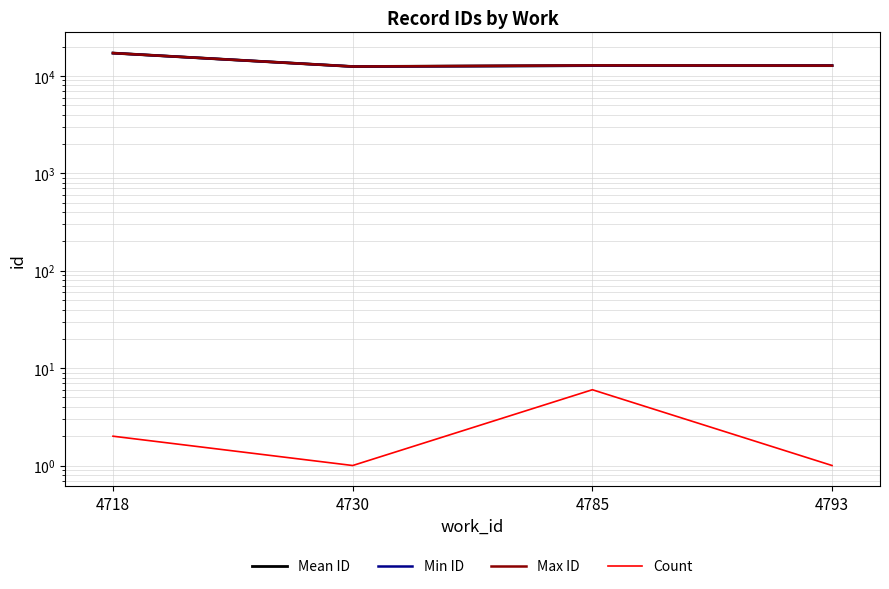

True or false: Min ID and Max ID cross at least once.

False